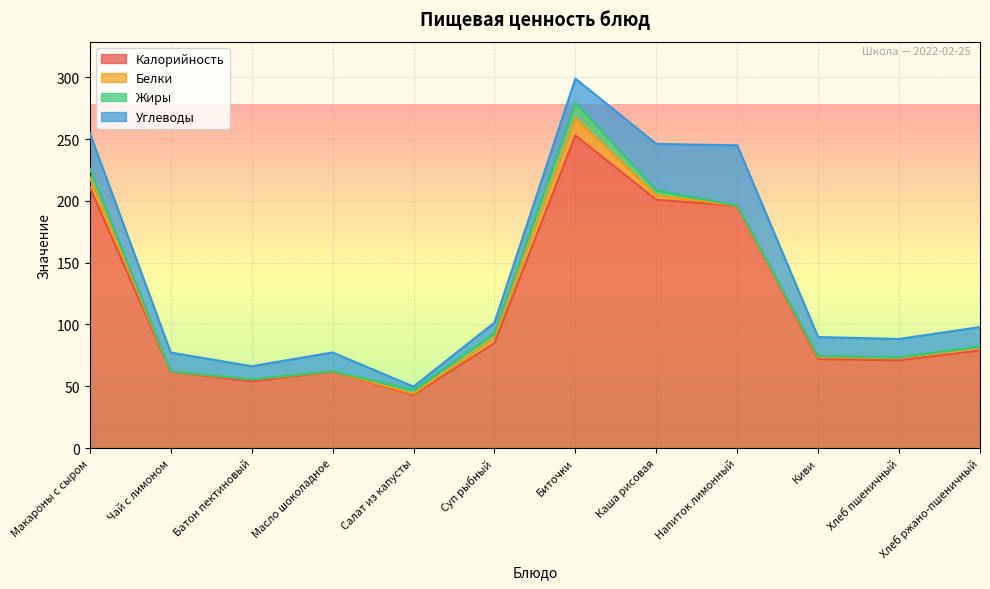

The Углеводы series shows 25.5 at Каша рисовая. True or false?

False